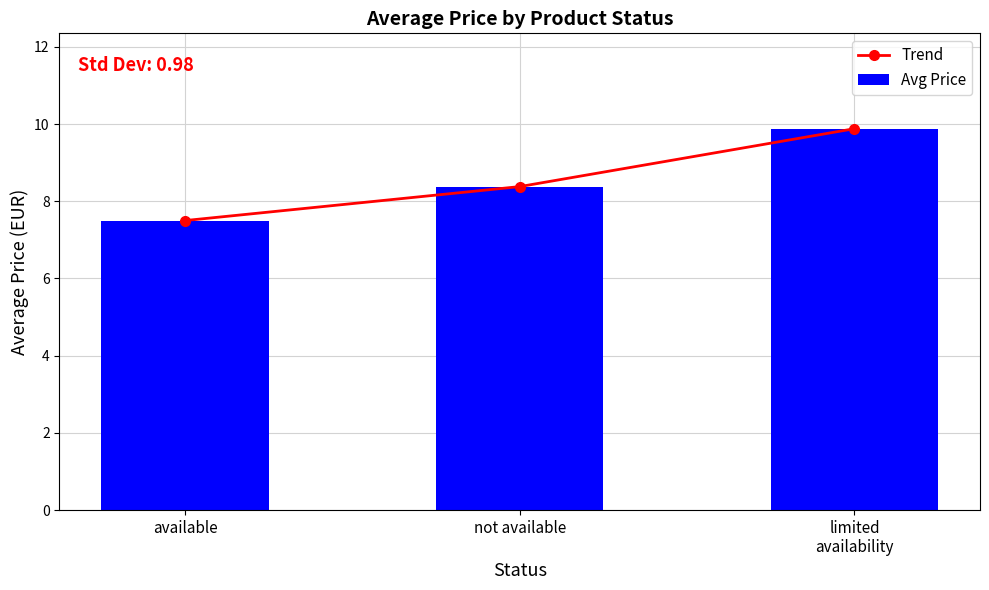

At which label is Trend closest to 8?

not available